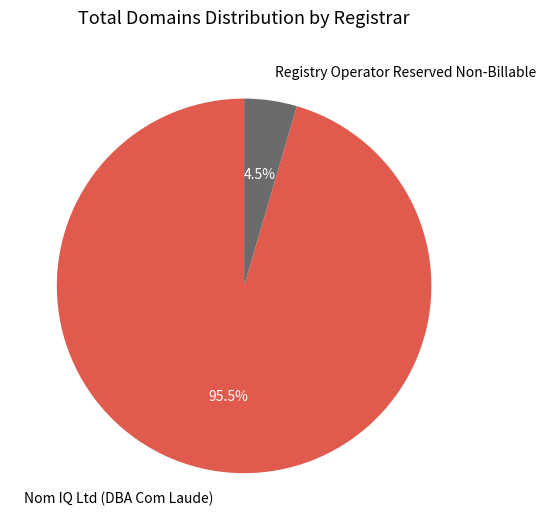

Rank the categories by value from highest to lowest.

Nom IQ Ltd (DBA Com Laude), Registry Operator Reserved Non-Billable